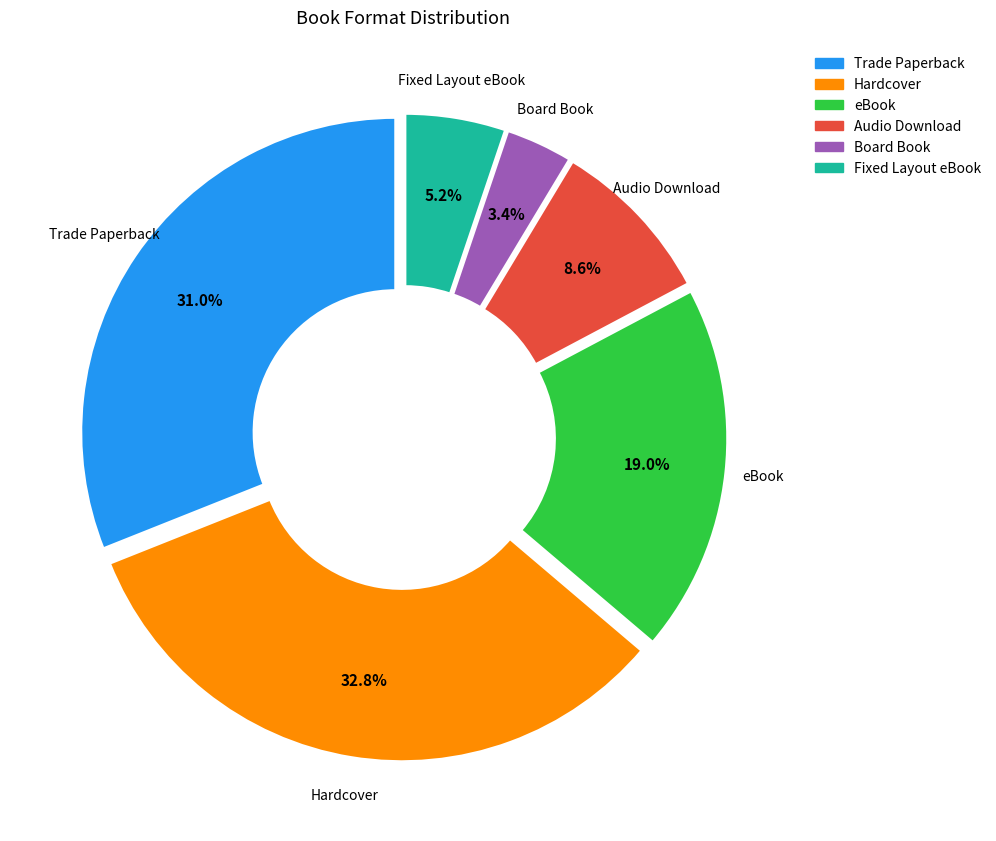

What is the largest slice in the pie chart?

Hardcover